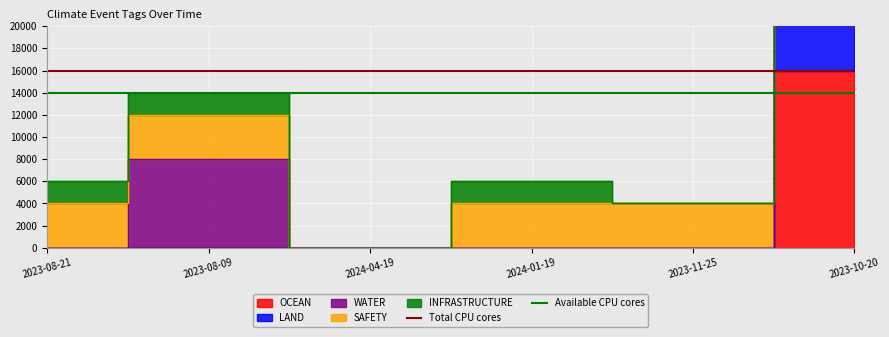

At how many categories does at least one series exceed 15854?

2